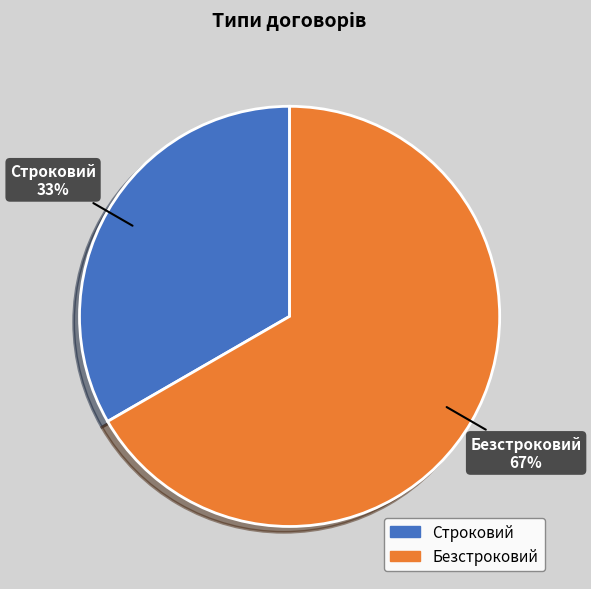

To the nearest percent, what portion does Строковий represent?

33%